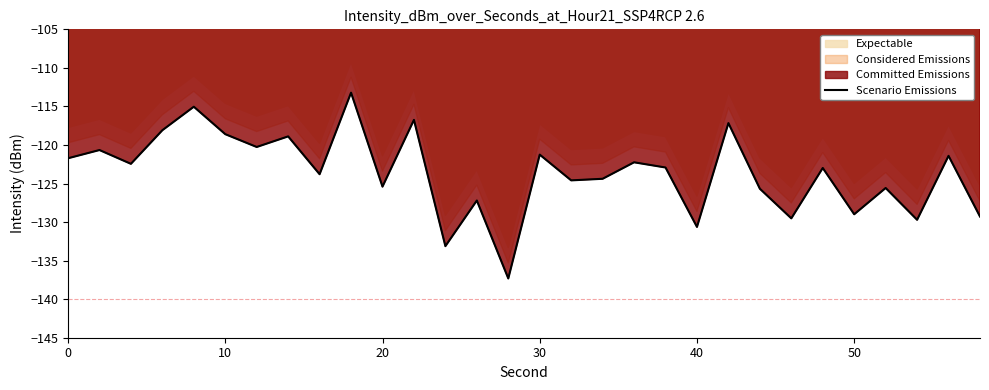

Does the chart have visible grid lines?

No